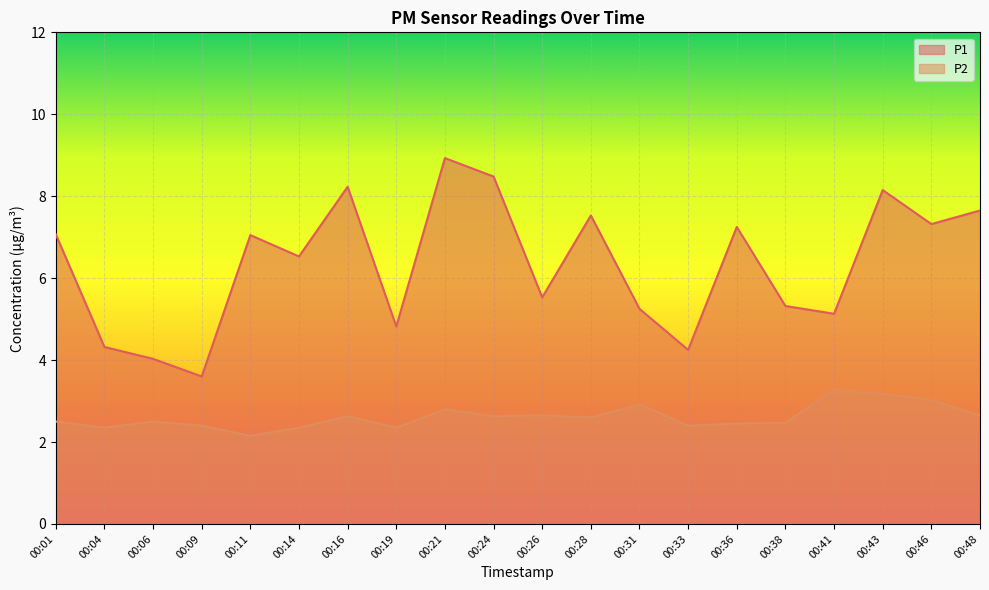

How many interior local valleys does the P1 series have?

7